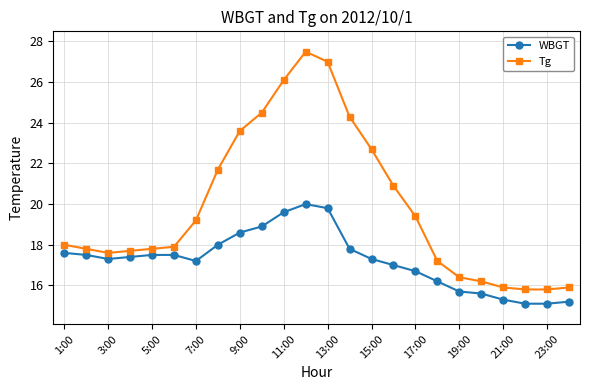

Which series has the largest range (max minus min)?

Tg